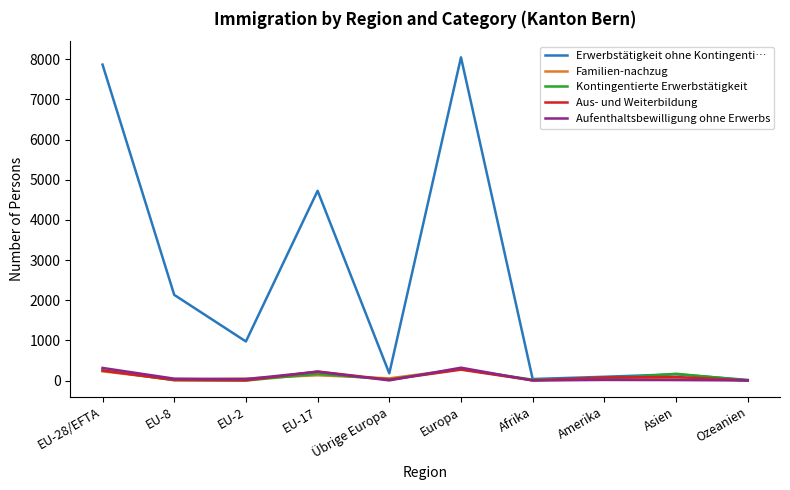

Which series has the widest spread of values?

Erwerbstätigkeit ohne Kontingenti…